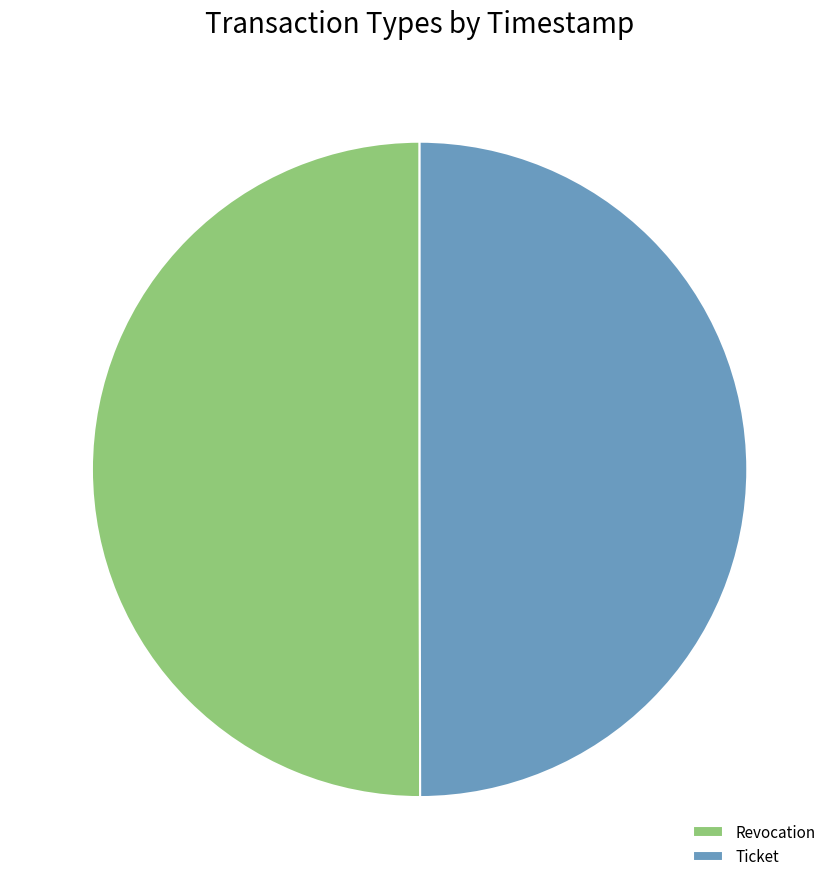

True or false: Revocation accounts for 50% of the total.

True